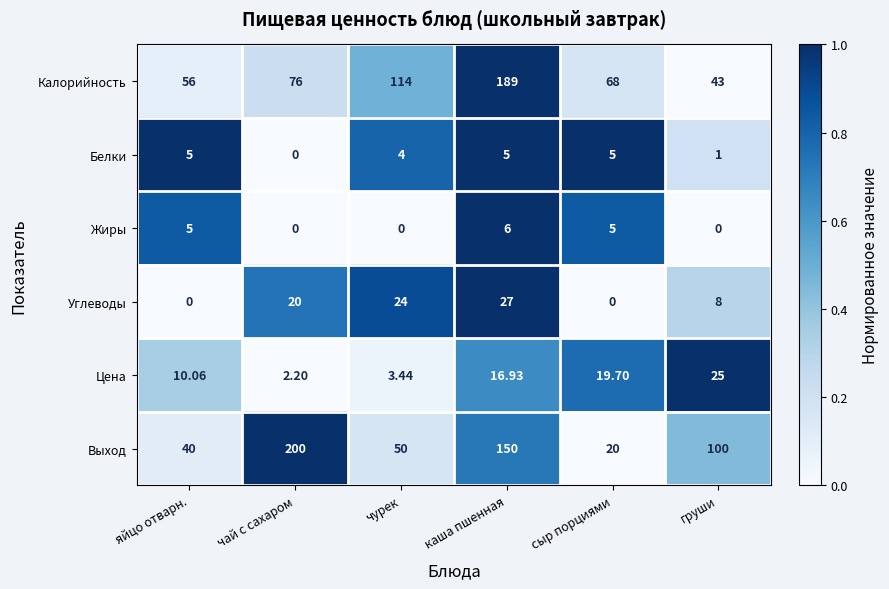

Rank the categories by Цена value from highest to lowest.

груши, сыр порциями, каша пшенная, яйцо отварн., чурек, чай с сахаром